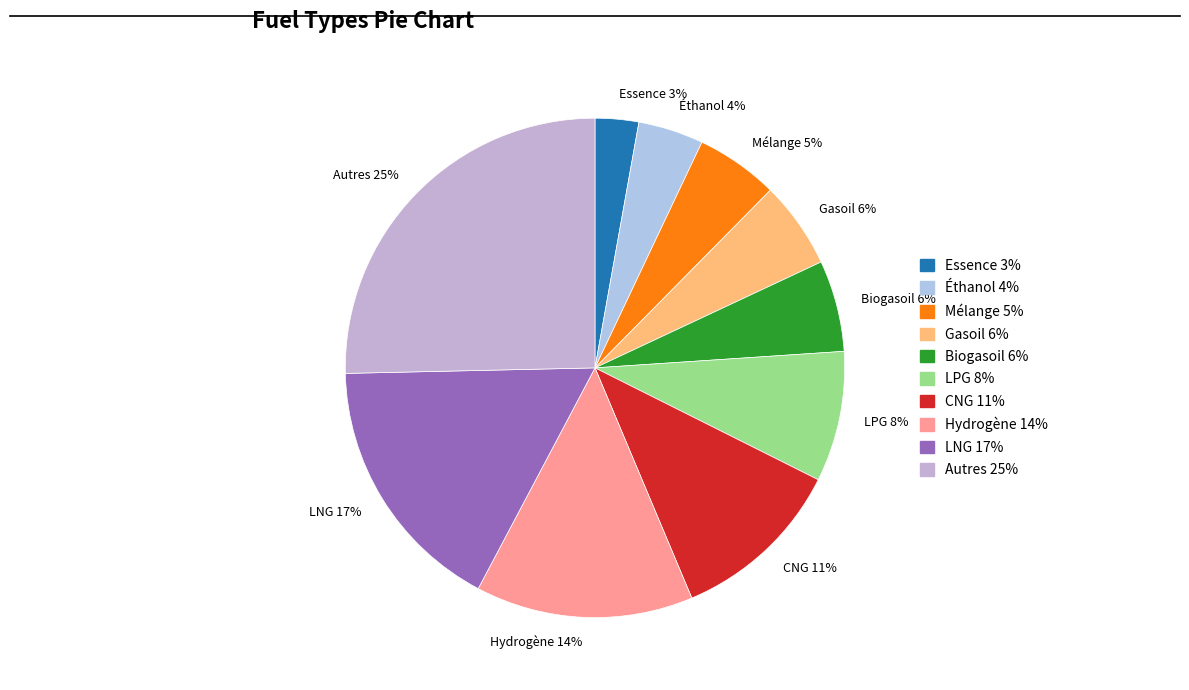

Is Gasoil 6% the majority of the pie?

No